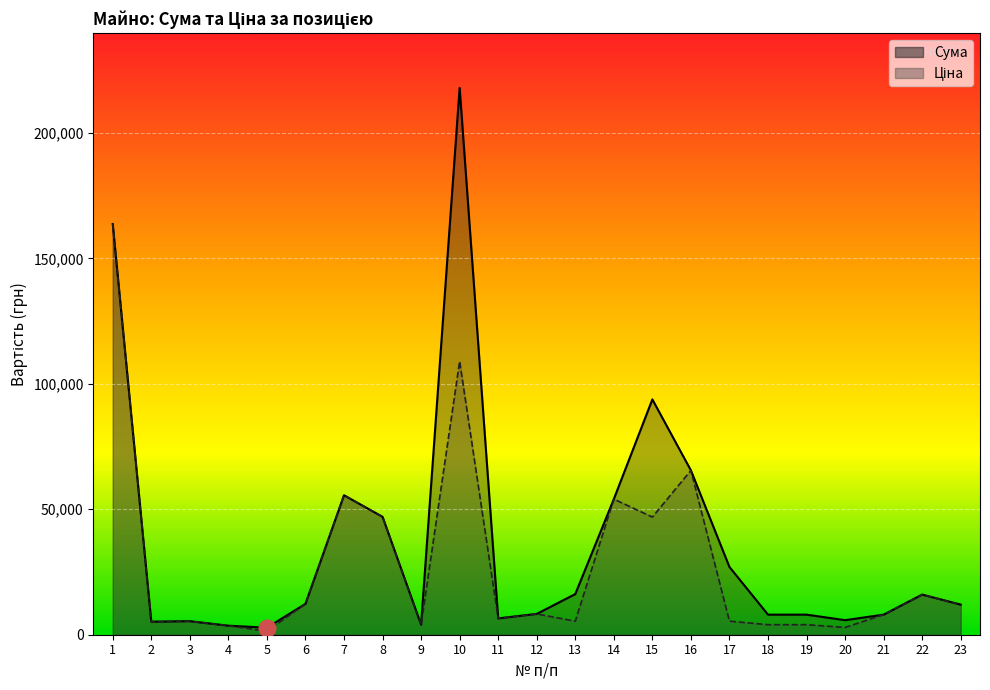

How many categories are shown in the chart?

23